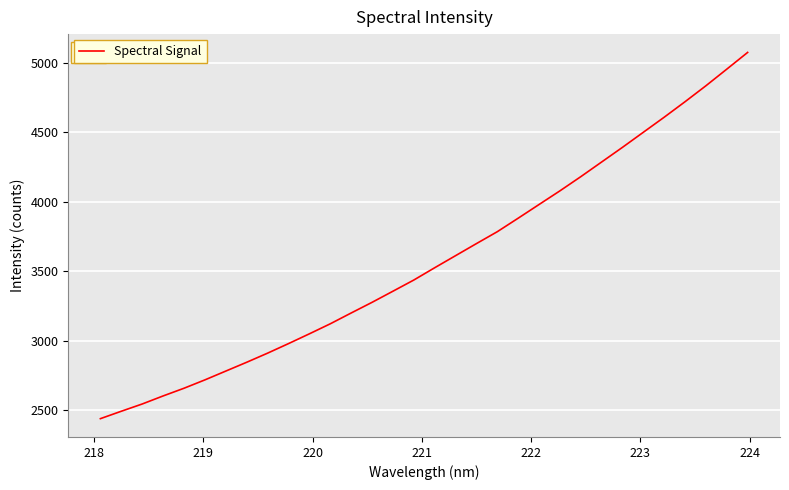

What is the sum of all values?

114543.0